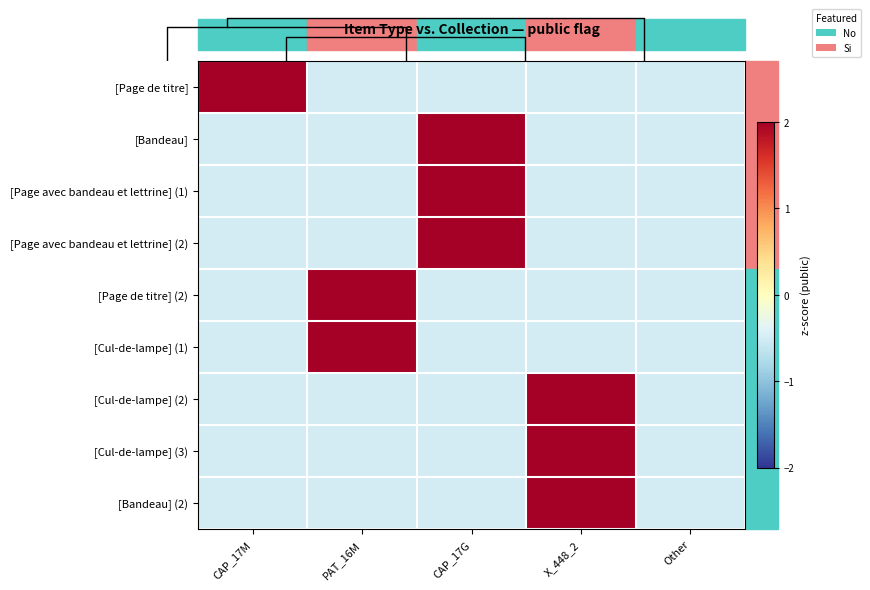

Count the number of data series in this chart.

9